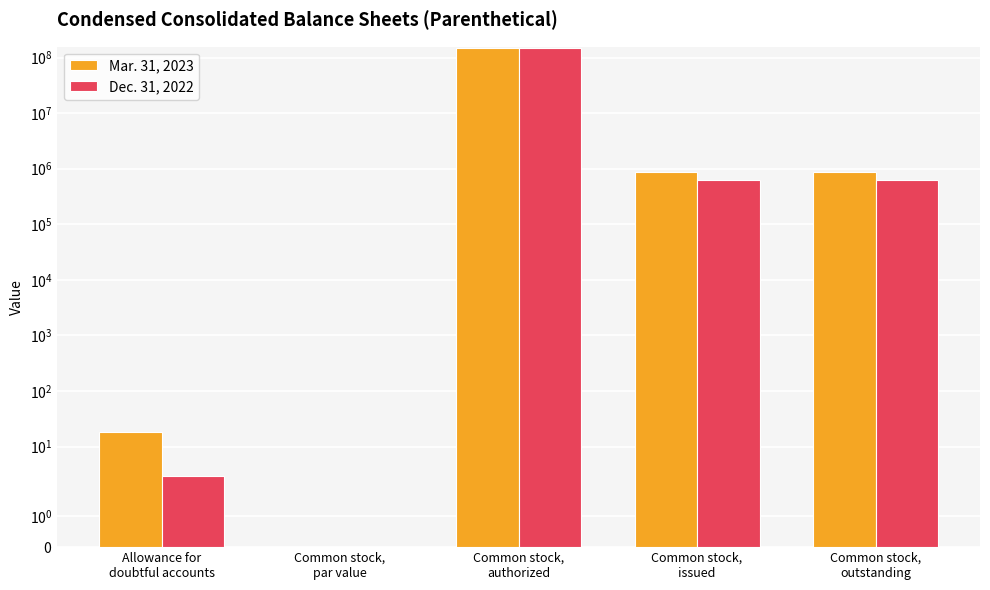

How many bars are there in total?

10